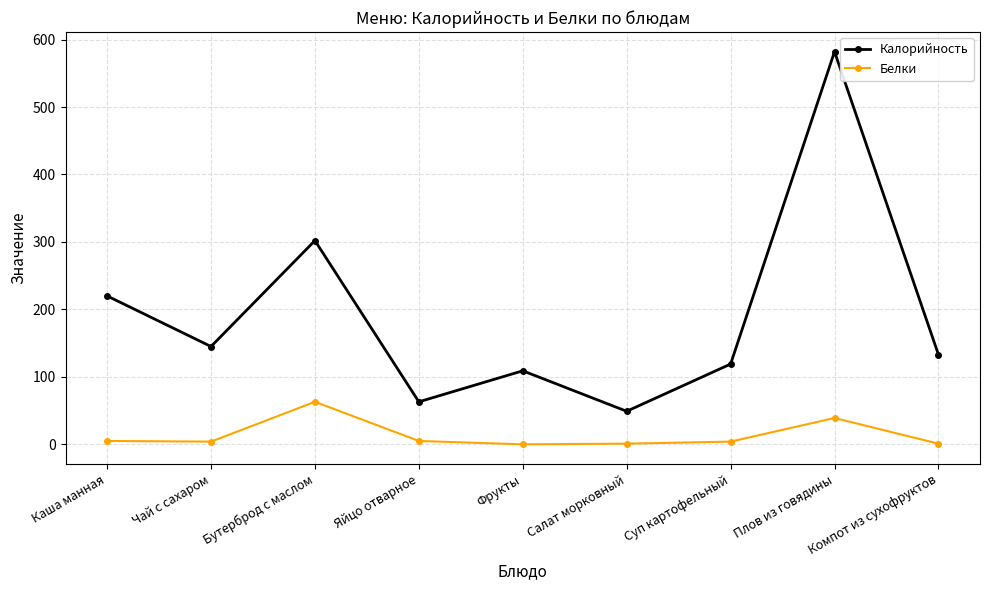

The value of Калорийность at Чай с сахаром is 145. True or false?

True